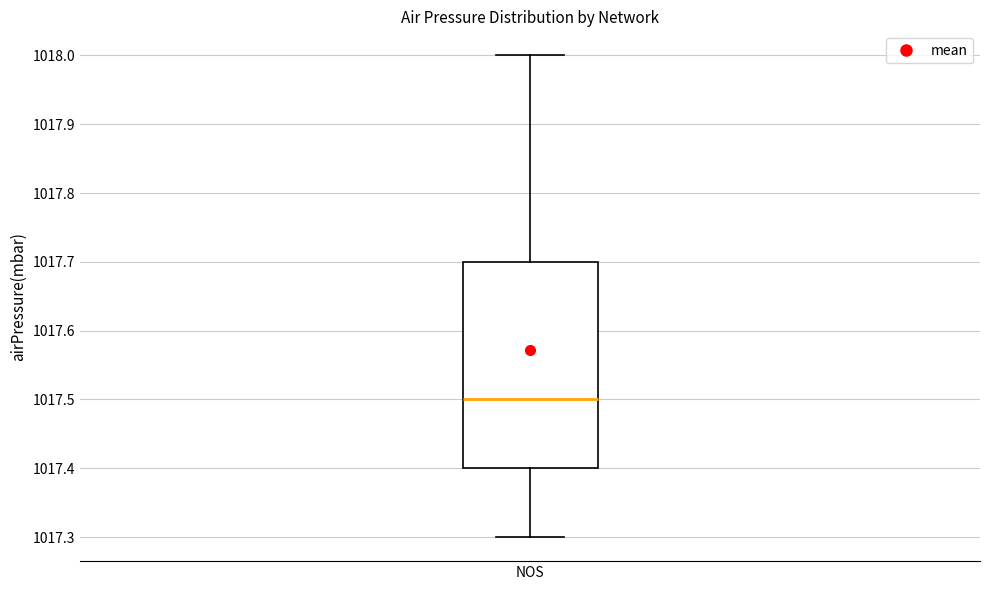

Read this box plot against the y-axis: the position of the median line, the range covered by the box, and the ends of both whiskers. The values are not printed on the chart, so give them approximately, as read against the axis.

median 1017.5, box 1017.4 to 1017.7, whiskers 1017.3 to 1018.0